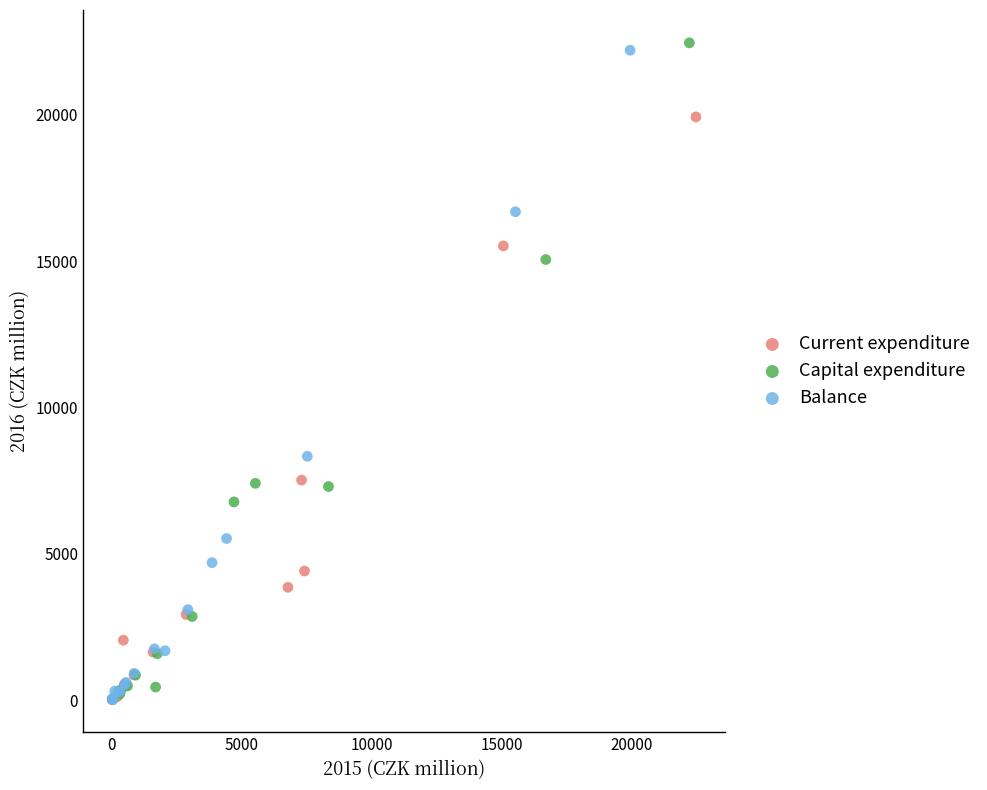

What are all the series names shown in the legend?

Current expenditure, Capital expenditure, Balance